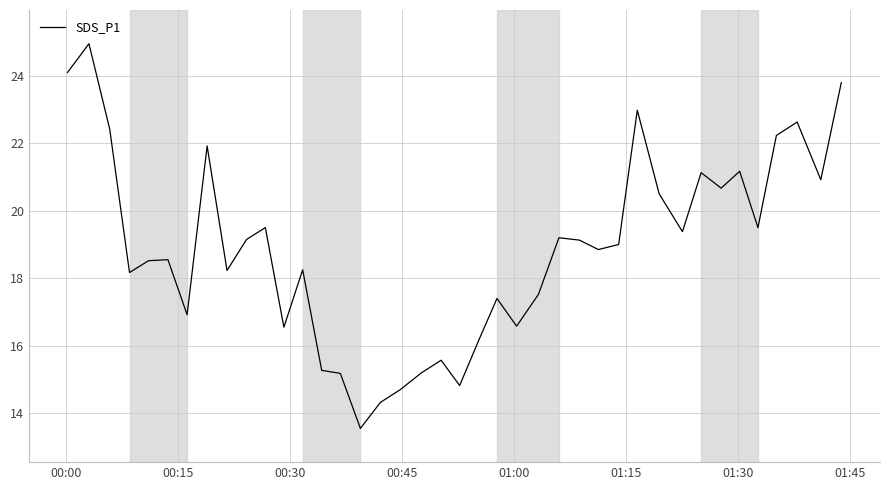

What is the minimum value shown in the chart?

13.6